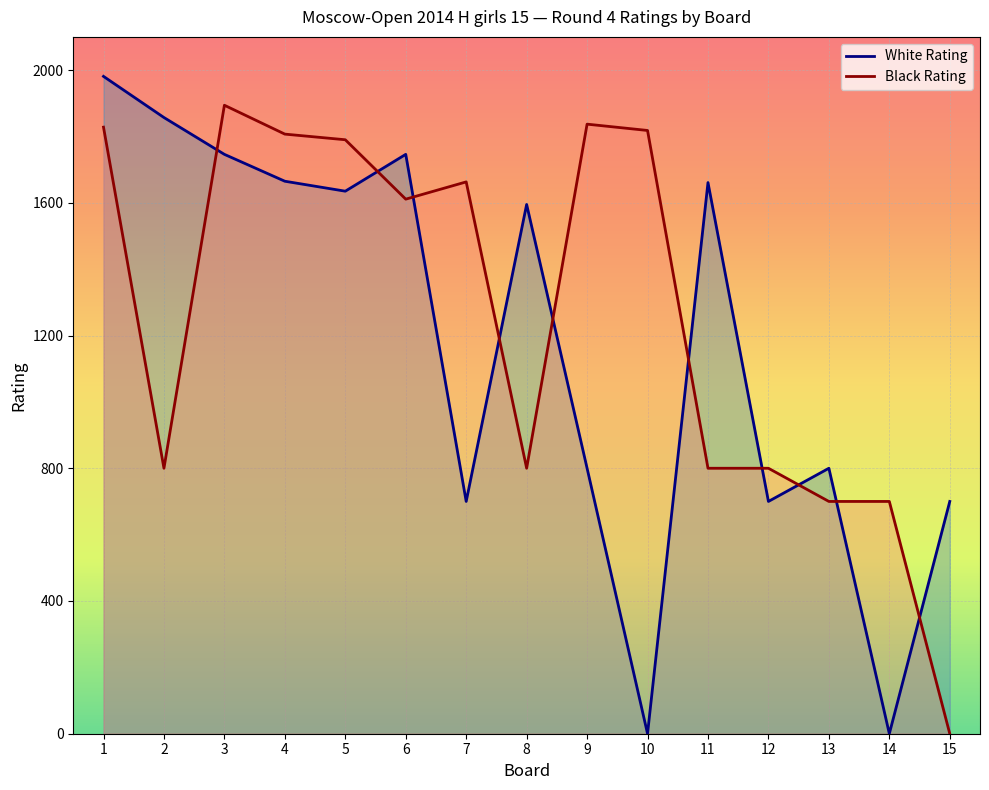

Where is the first local maximum for White Rating?

6